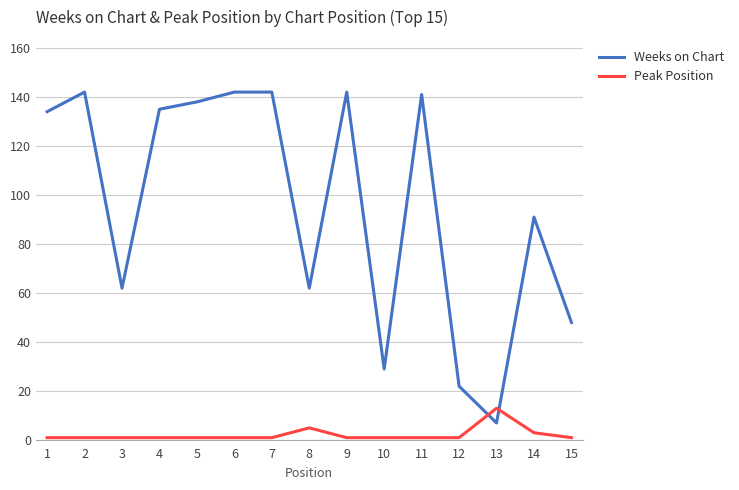

What is the total value across all series at 11?

142